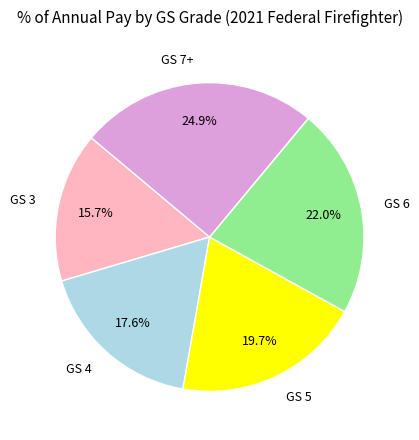

How many segments does this pie chart have?

5